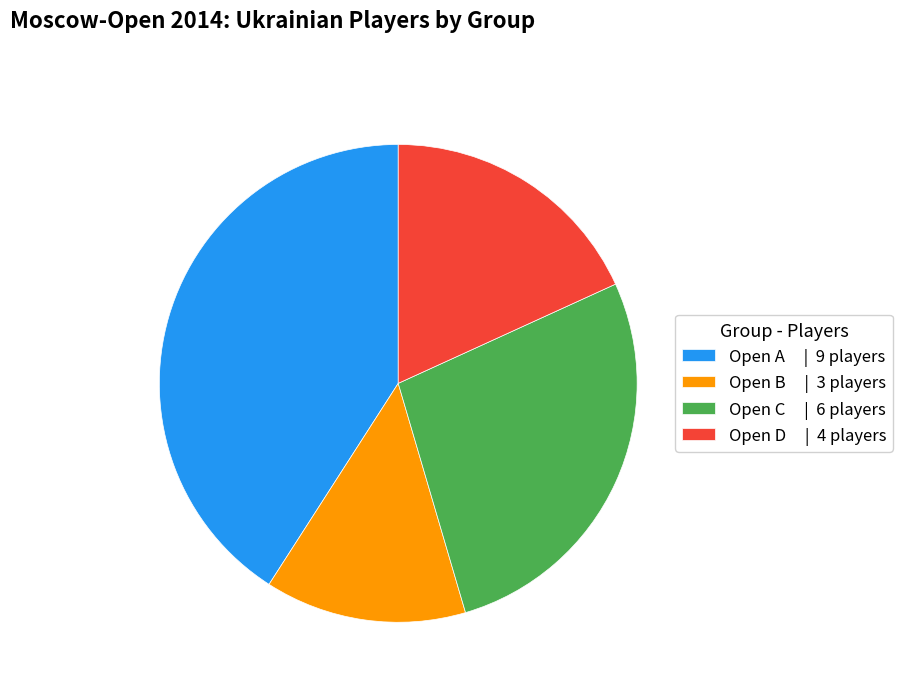

Combined, do Open D | 4 players and Open B | 3 players account for over 50%?

No